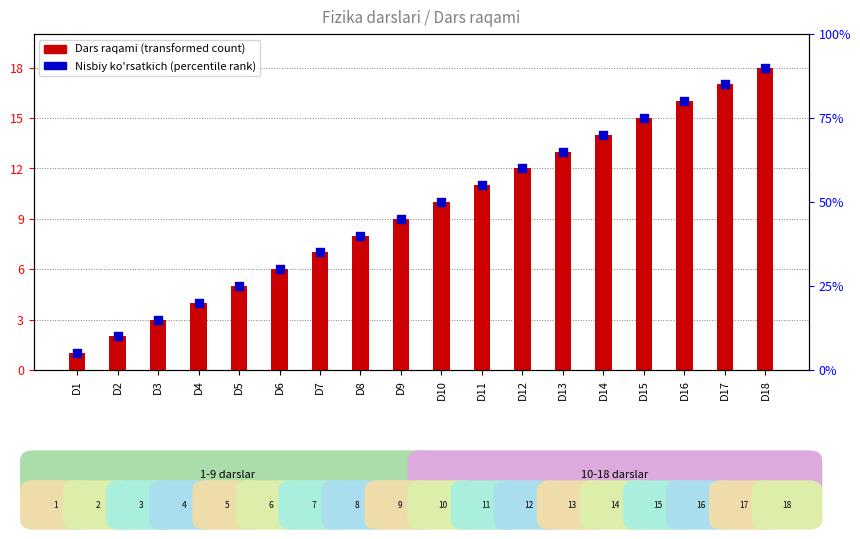

Between D18 and D5, which is larger?

D18